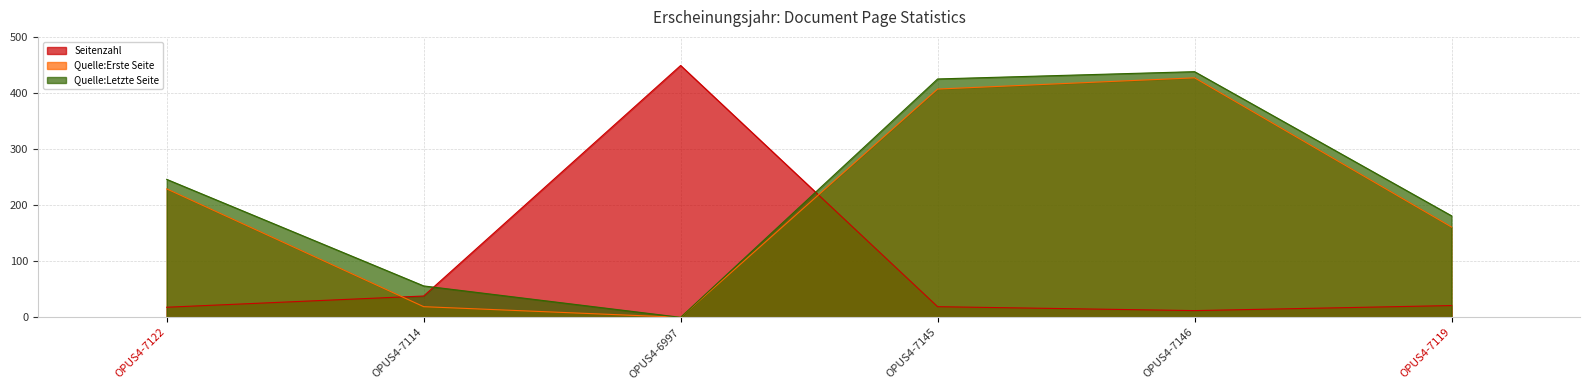

Reading left to right, list all the values displayed in this chart.

Seitenzahl: 18	38	449	19	12	21
Quelle:Erste Seite: 229	19	0	407	427	161
Quelle:Letzte Seite: 246	56	0	425	438	181